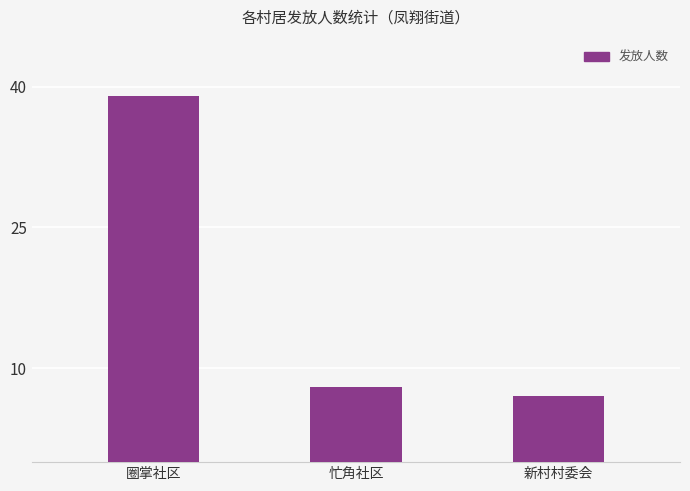

What is the value of the 1st bar from the left?

39